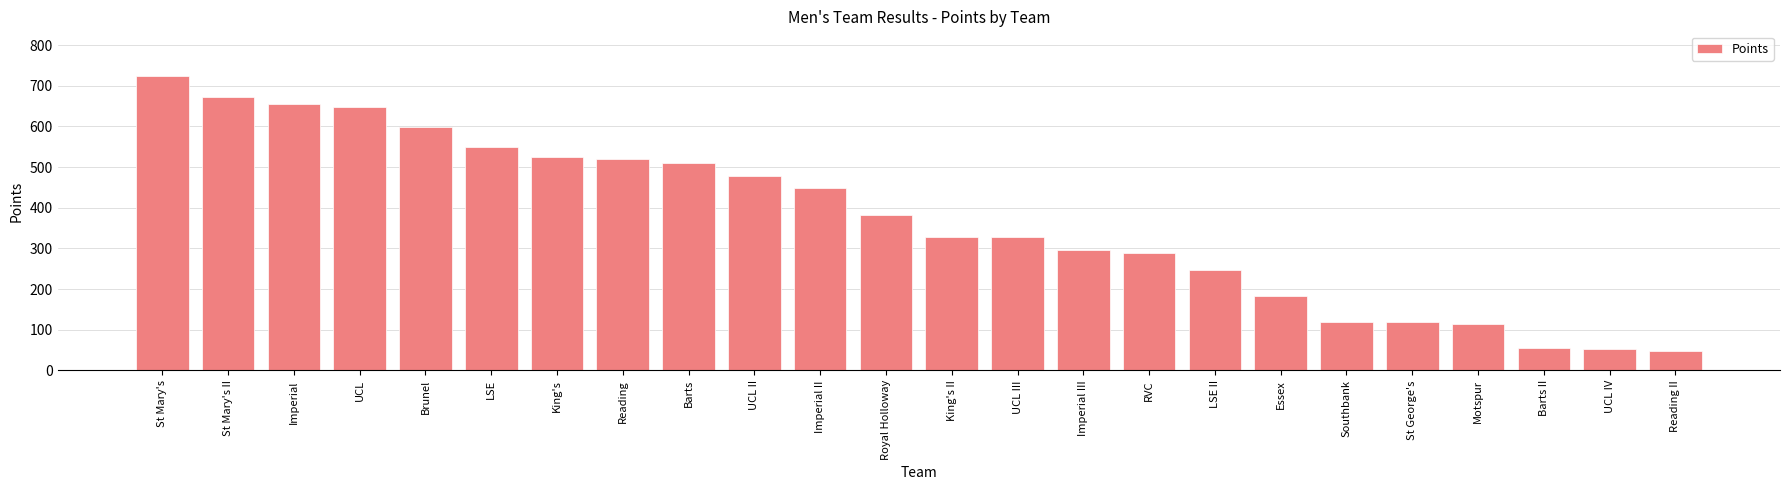

Which category has the highest value across all series?

St Mary's